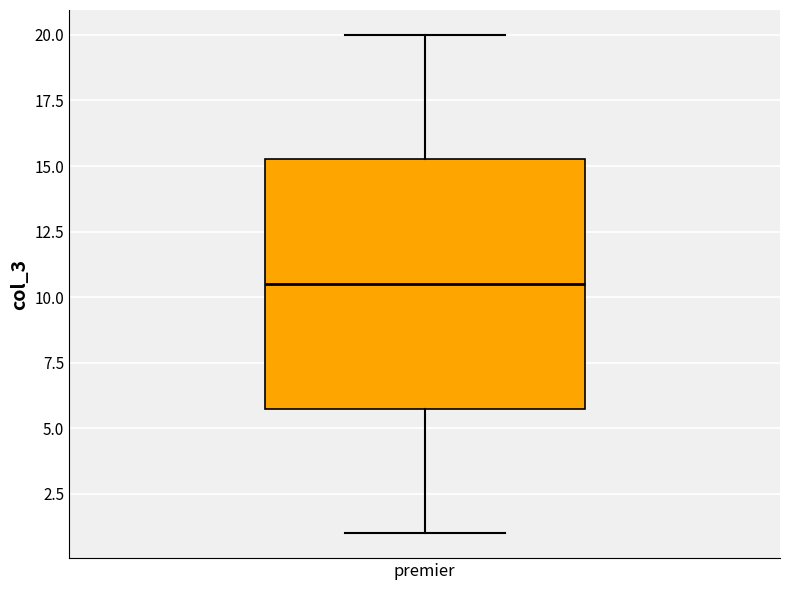

Transcribe this box plot: give where the median line is, the range the box spans, and where the two whiskers end, as read against the y-axis. The values are not printed on the chart, so give them approximately, as read against the axis.

median 10.5, box 6.0 to 15.5, whiskers 1.0 to 20.0